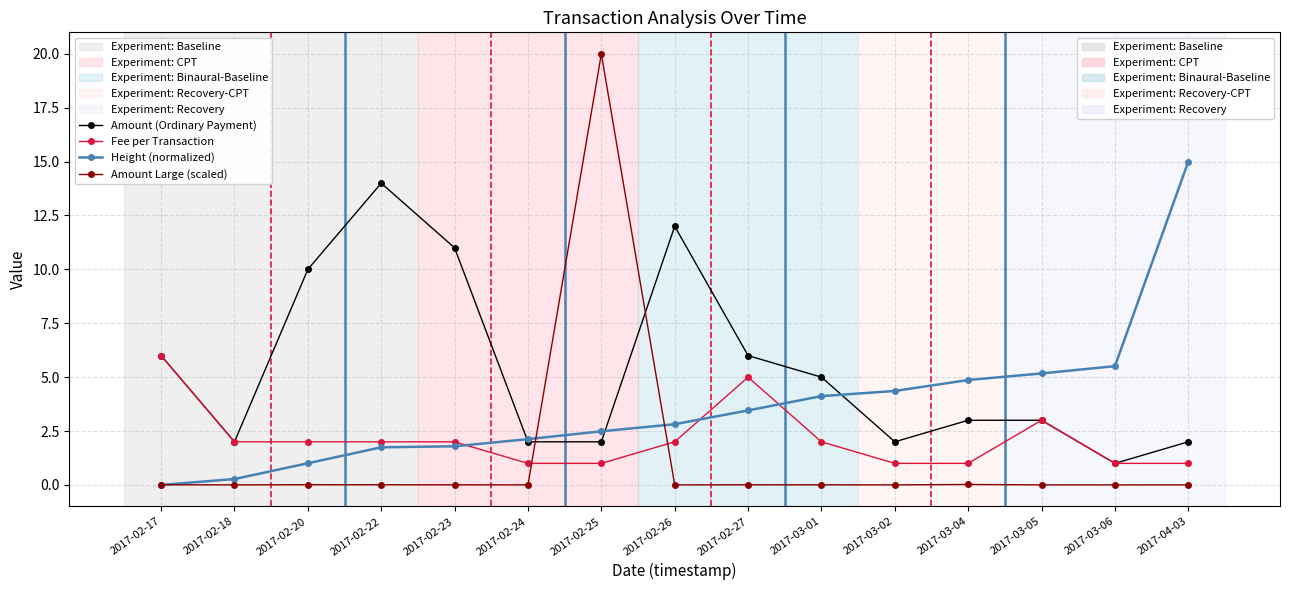

At which category does the chart reach its peak across all series?

2017-02-25